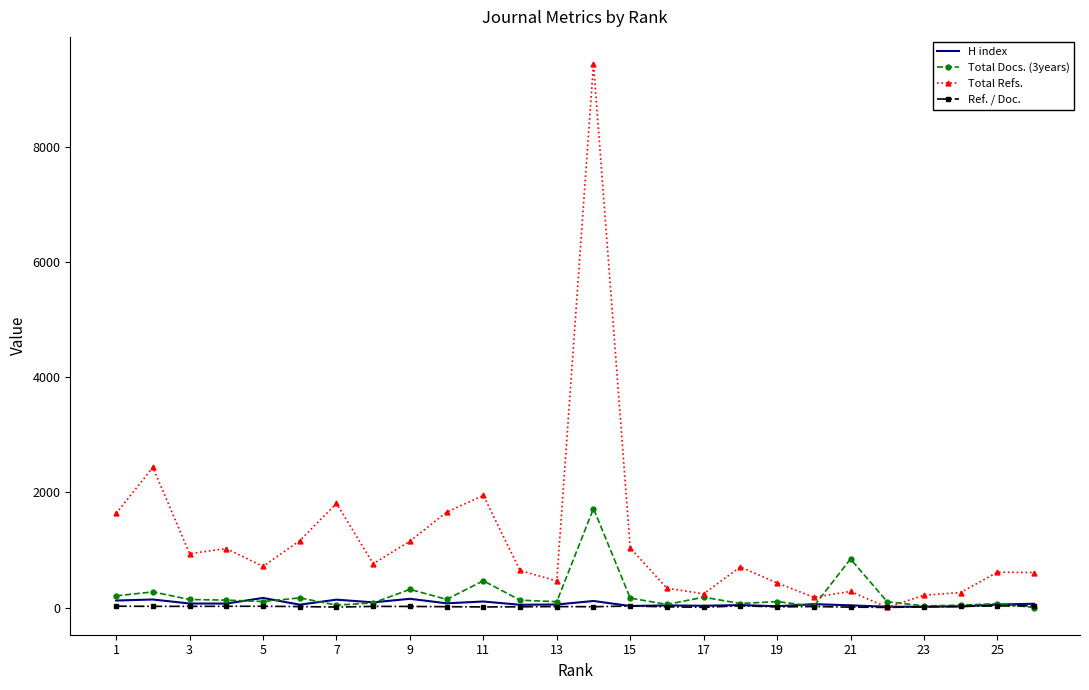

What is the difference between the maximum and minimum values in the Total Docs. (3years) series?

1721.0